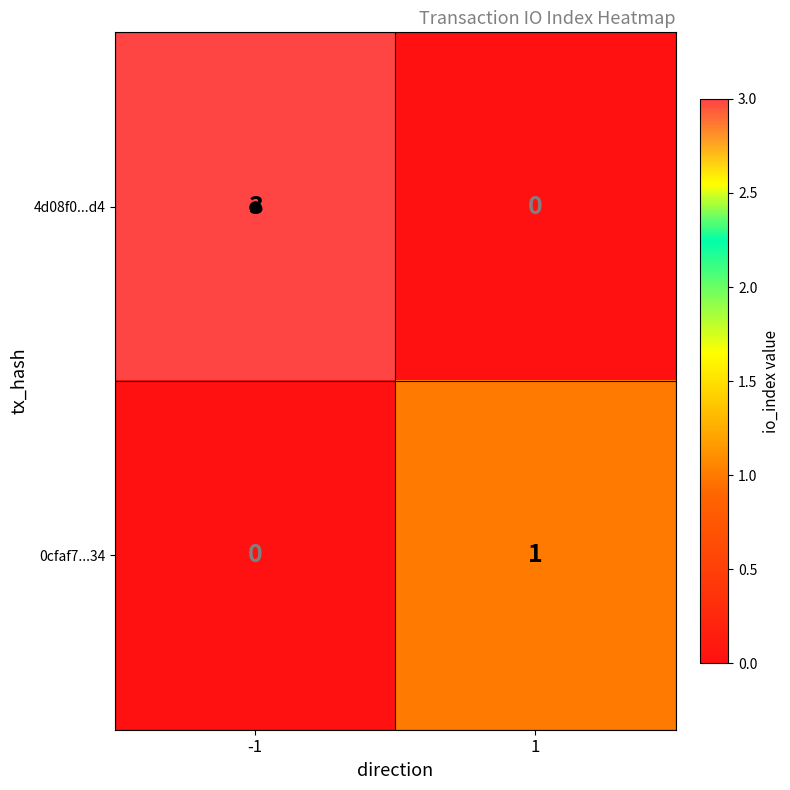

List the series in order of their peak value, highest first.

4d08f0...d4, 0cfaf7...34